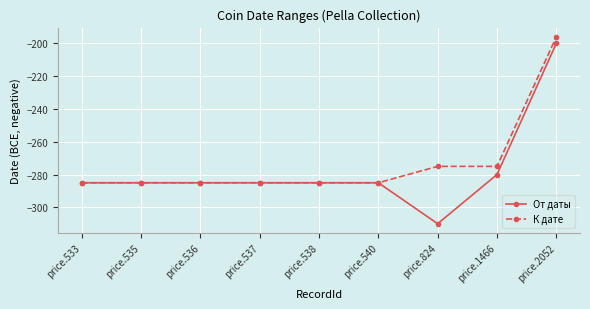

What is the average value of the К дате series?

-273